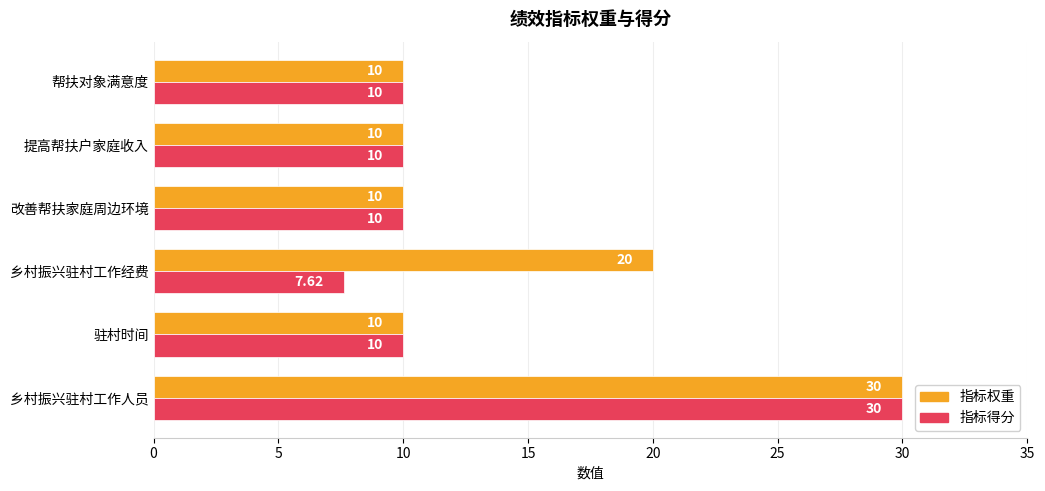

Which category has the lowest value across all series?

乡村振兴驻村工作经费